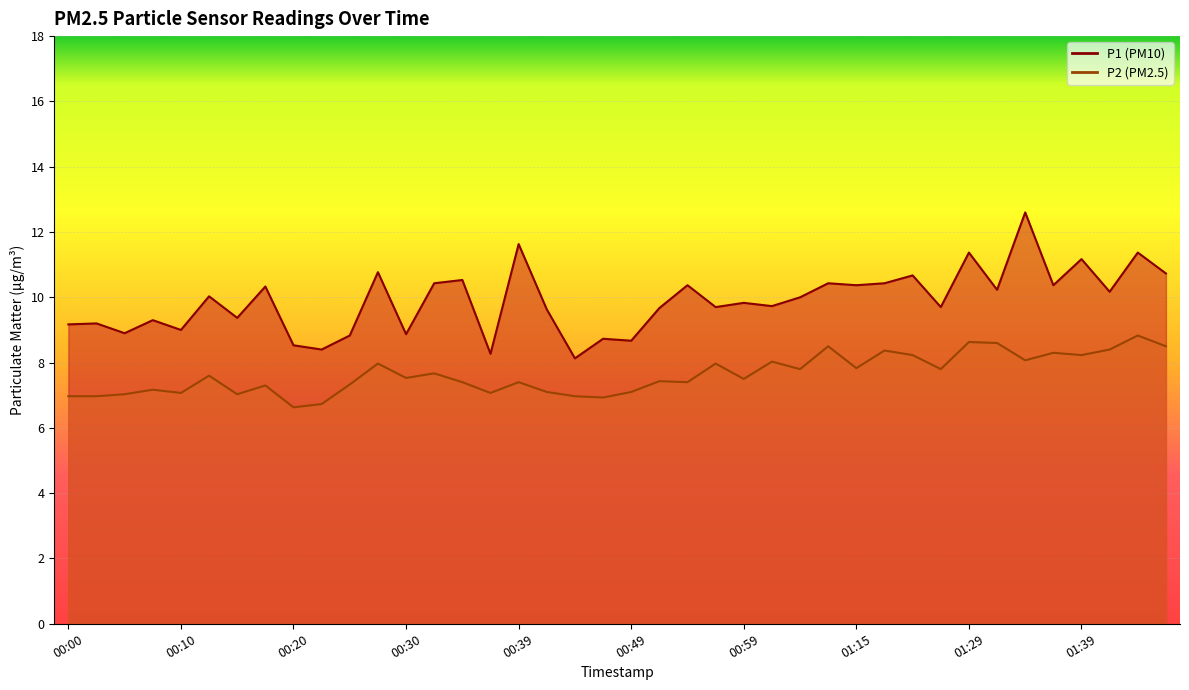

Which category has the lowest value in the P2 series?

00:20